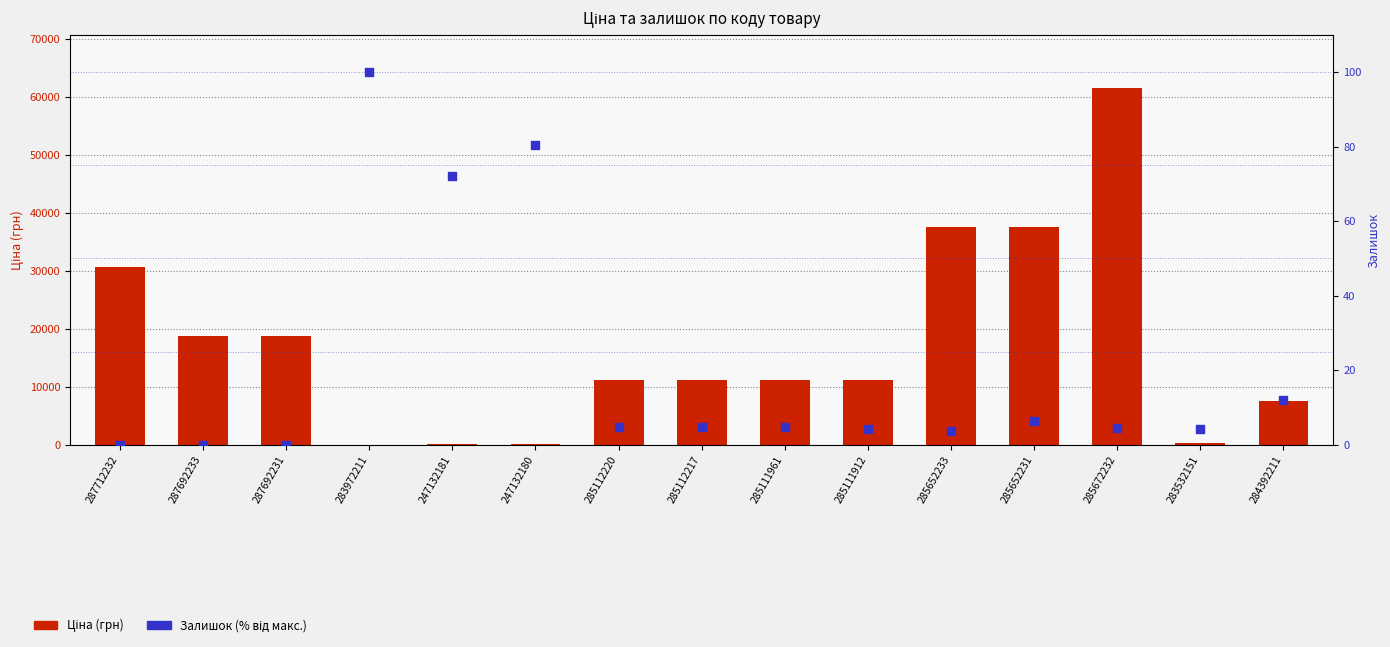

What are all the series names shown in the legend?

Ціна (грн), Залишок (% від макс.)